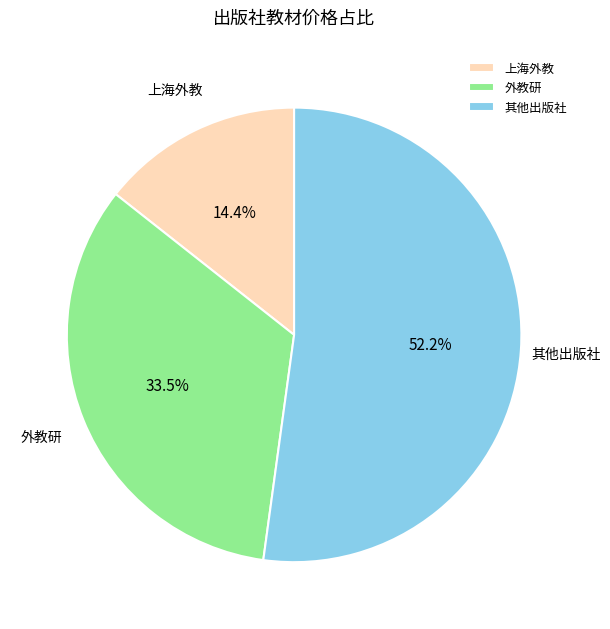

How many slices are in this pie chart?

3